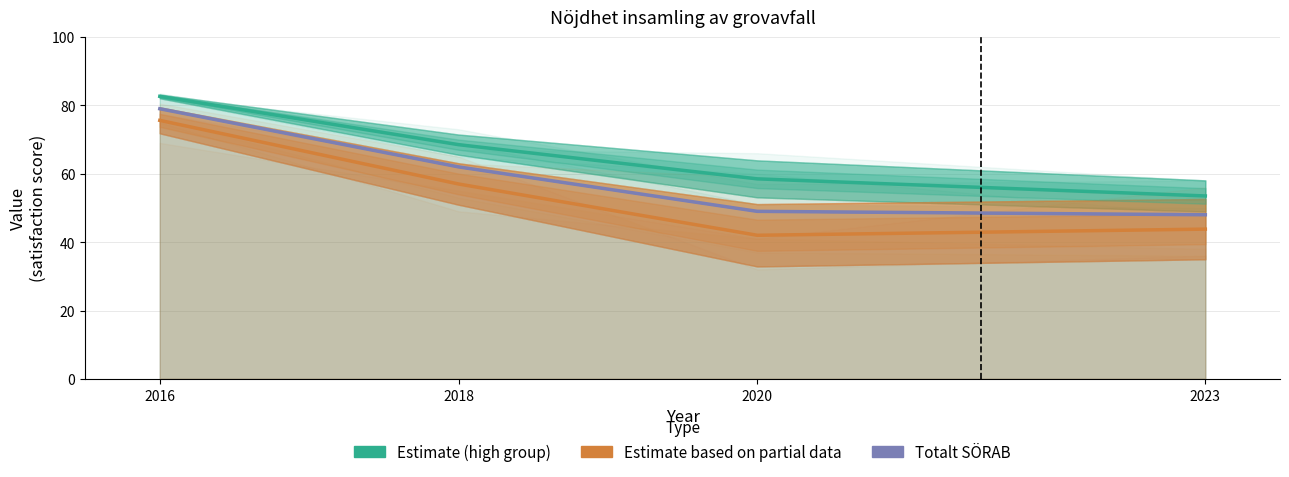

How many interior local valleys does the Estimate based on partial data series have?

1